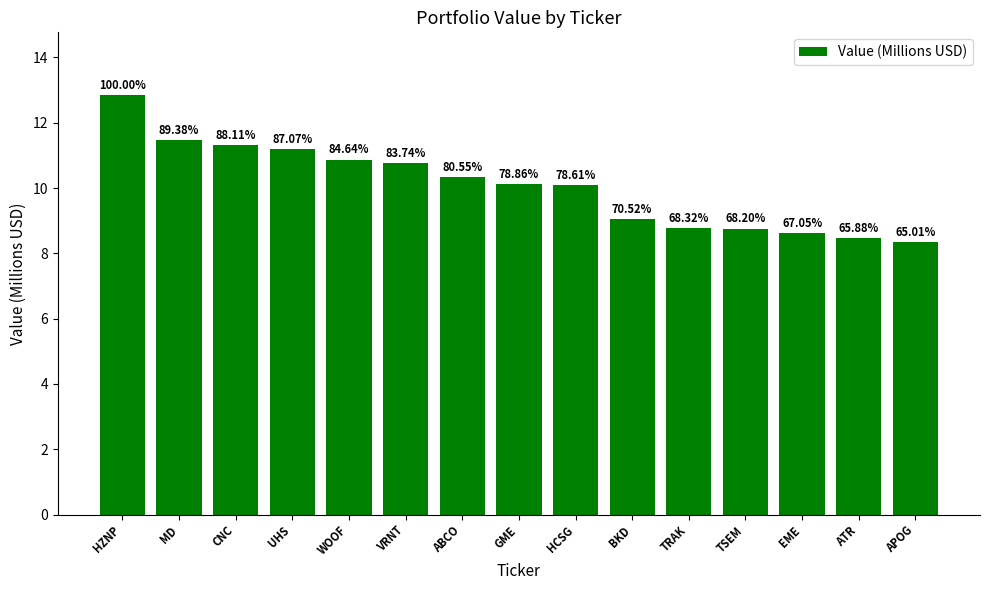

Are the bars horizontal?

No